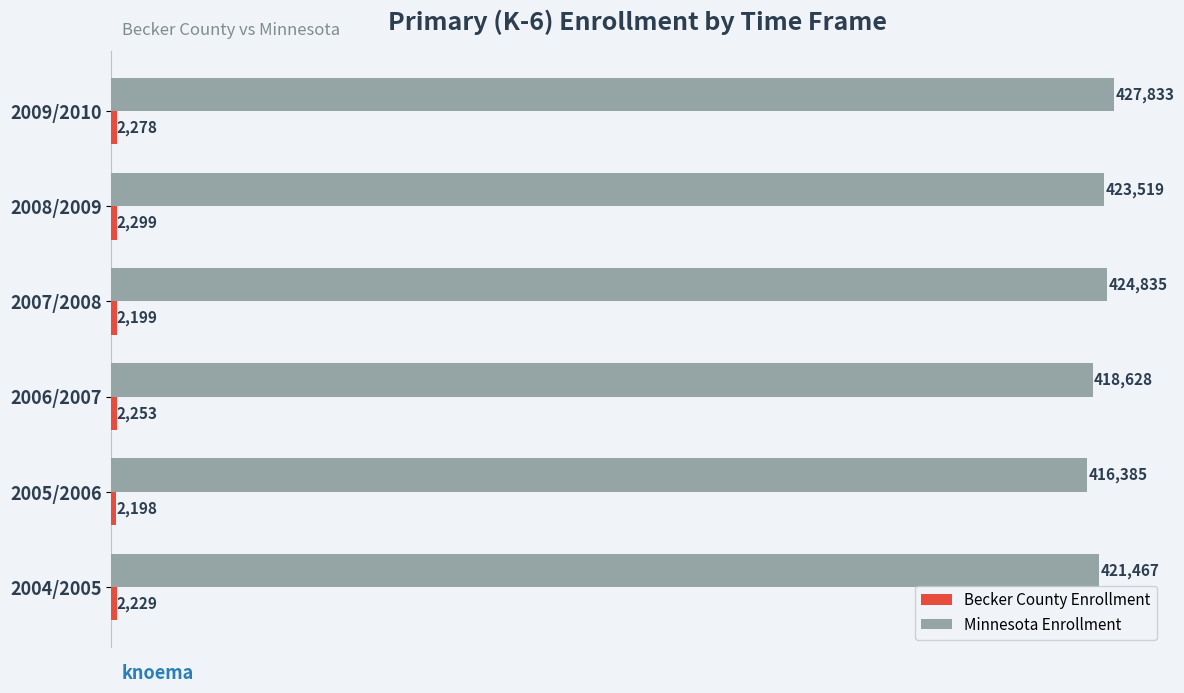

Between 2008/2009 and 2004/2005, which series saw the biggest shift?

Minnesota Enrollment